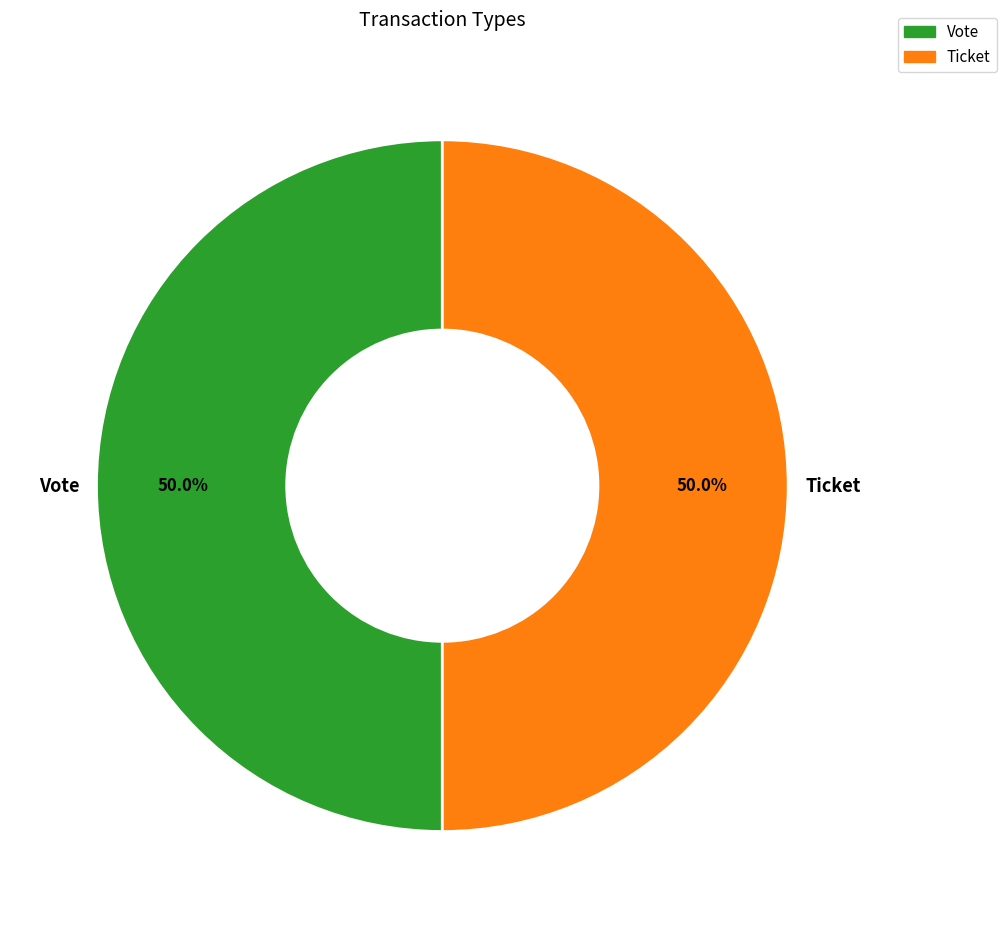

How much of the chart is everything except Ticket?

50.0%